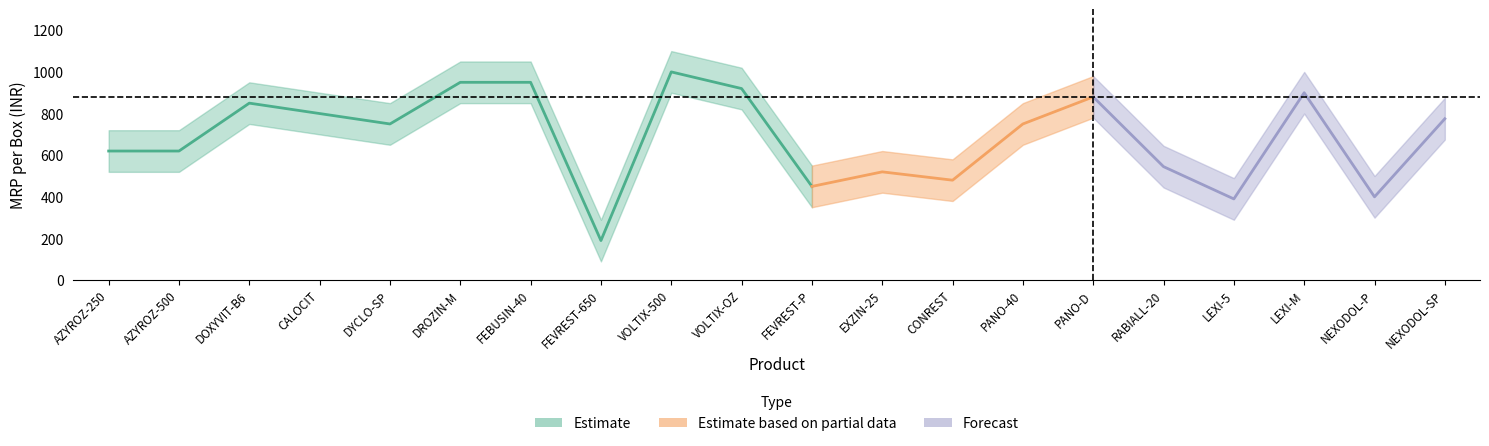

At which category is the sum across all series the highest?

VOLTIX-500